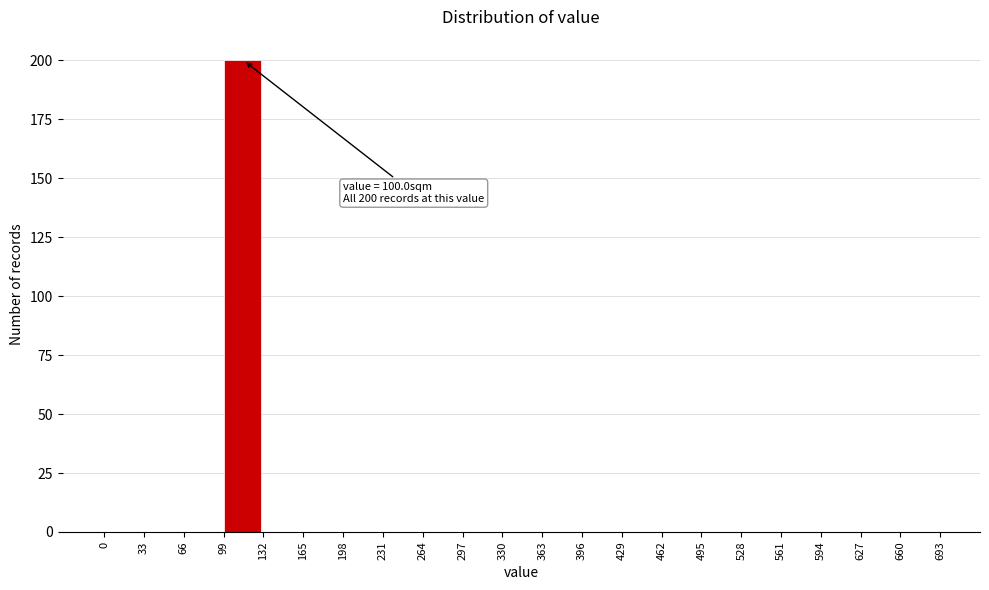

Which range on the x-axis has the tallest bar?

99 to 132